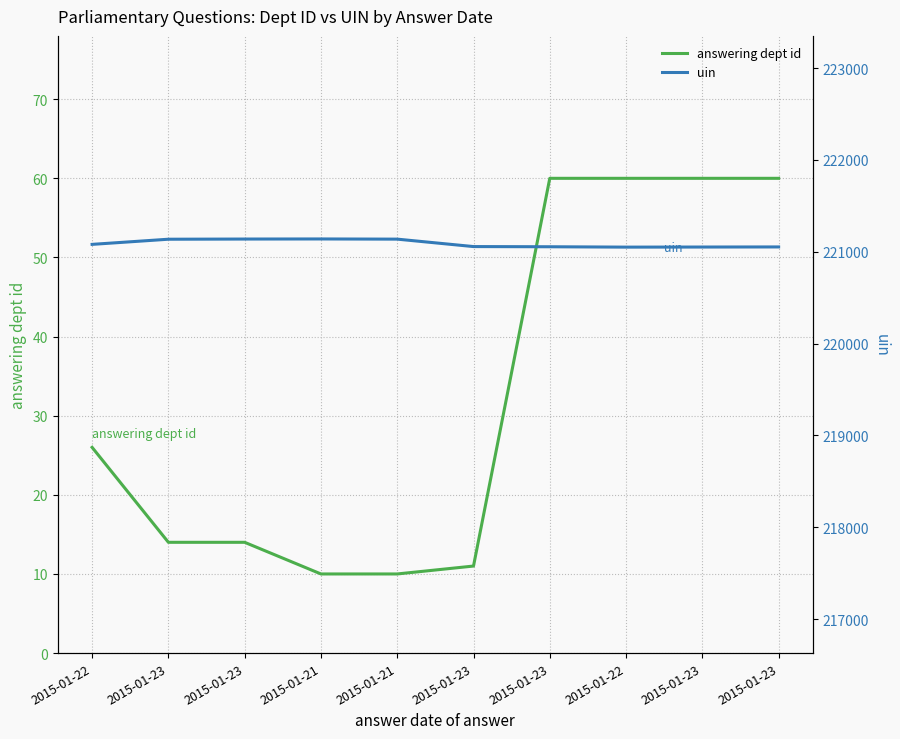

How many data points in uin are less than 221080?

5